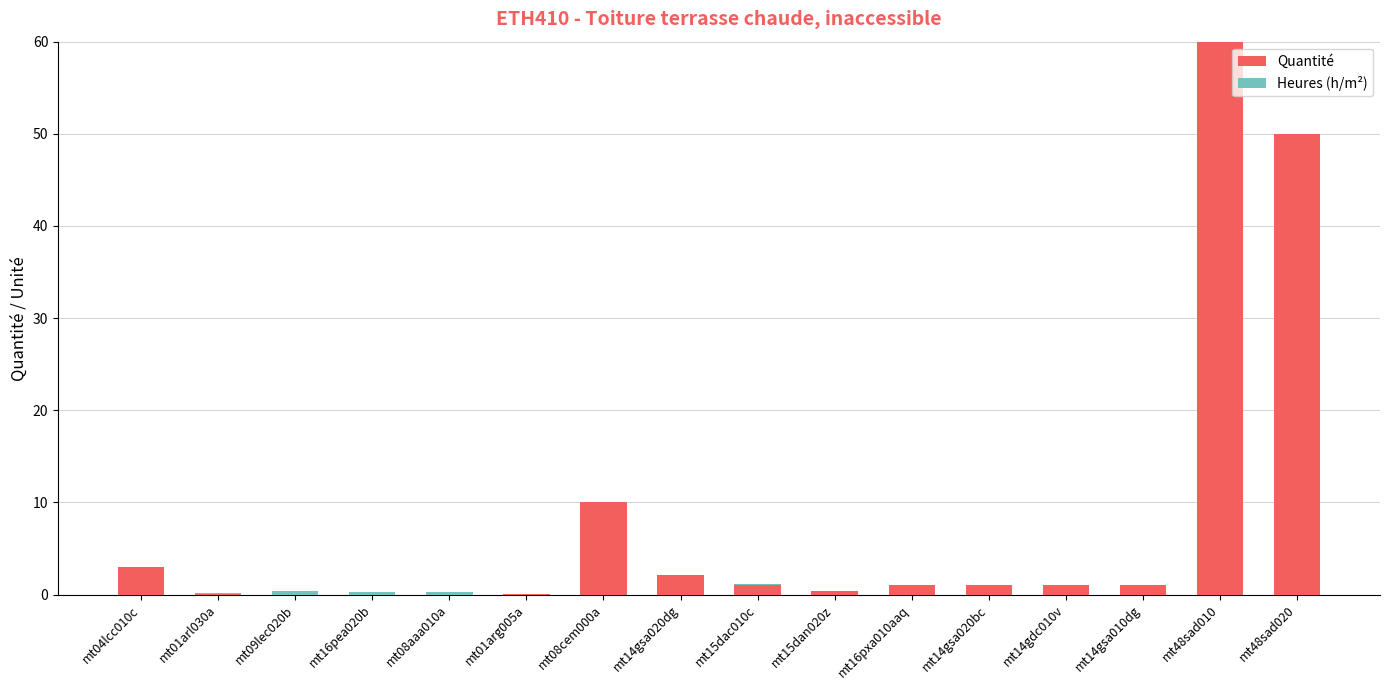

What is the sum of all Quantité values?

130.9